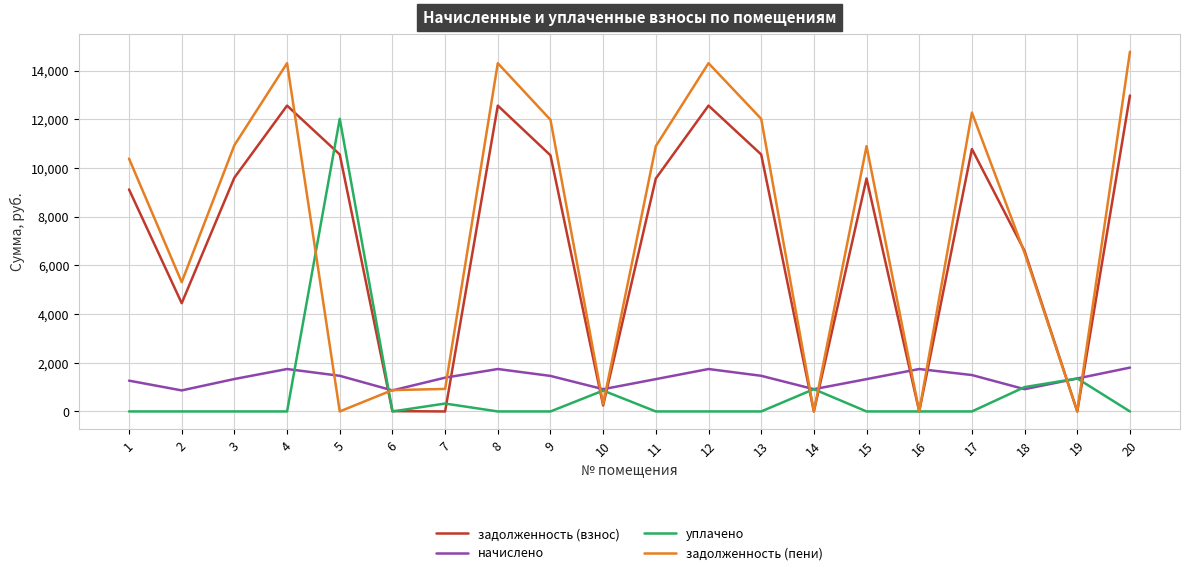

What is the difference between the highest and lowest values at 1?

10382.4